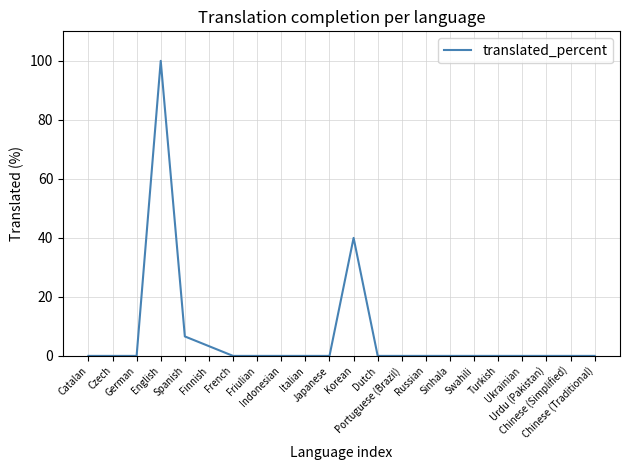

True or false: the data shows 0.0 at Japanese.

True